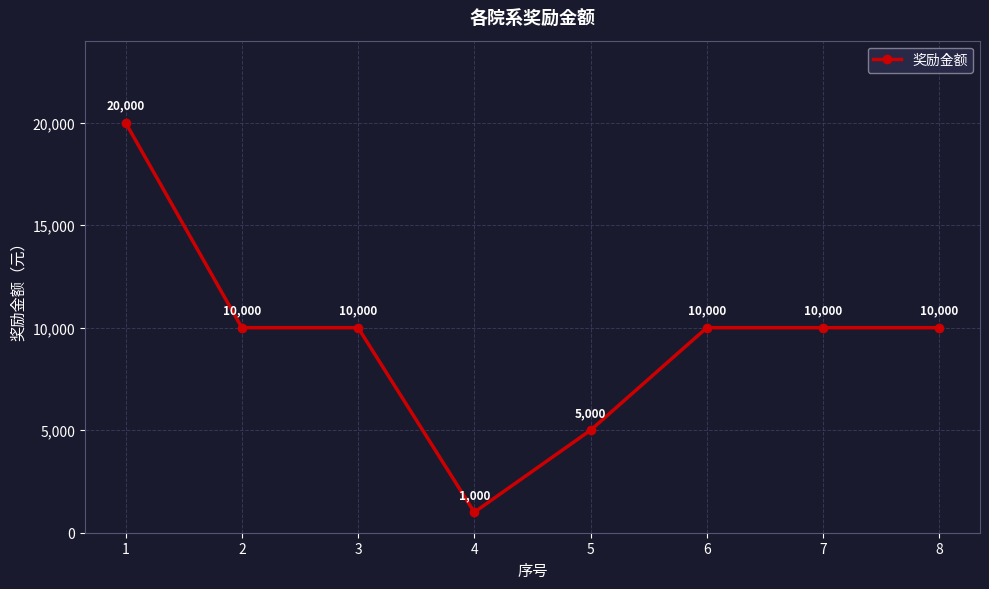

How many lines are shown in the chart?

1